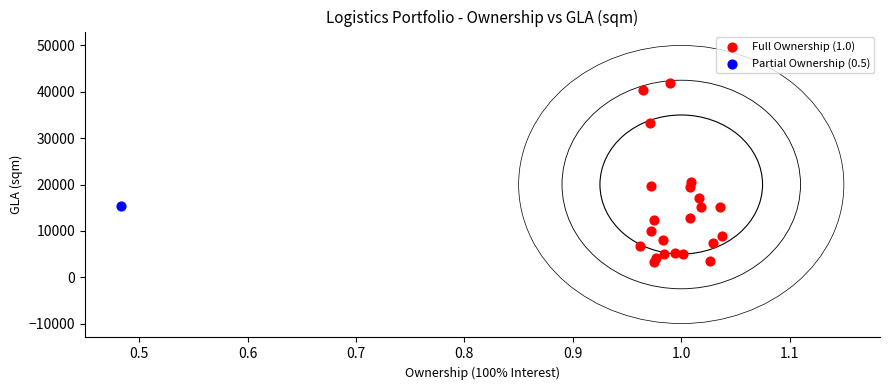

What are all the series names shown in the legend?

Full Ownership (1.0), Partial Ownership (0.5)